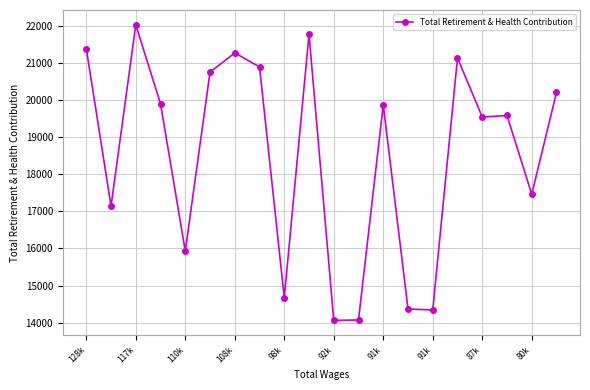

What is the difference between the maximum and minimum values?

7976